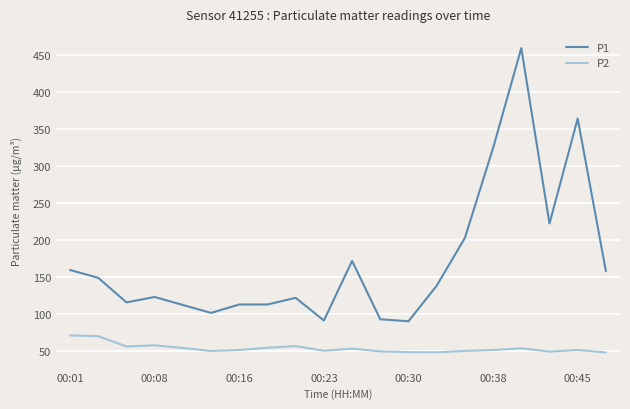

True or false: P1 and P2 cross at least once.

False